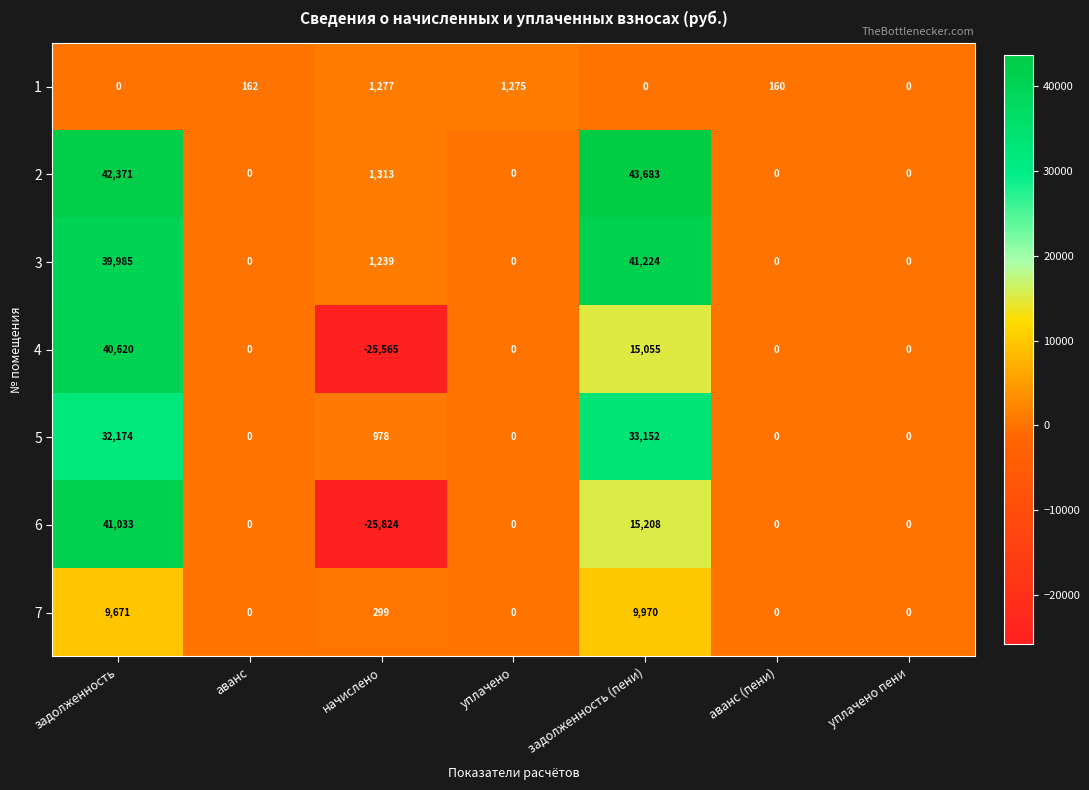

What is the difference between the maximum and minimum values in the 5 series?

33152